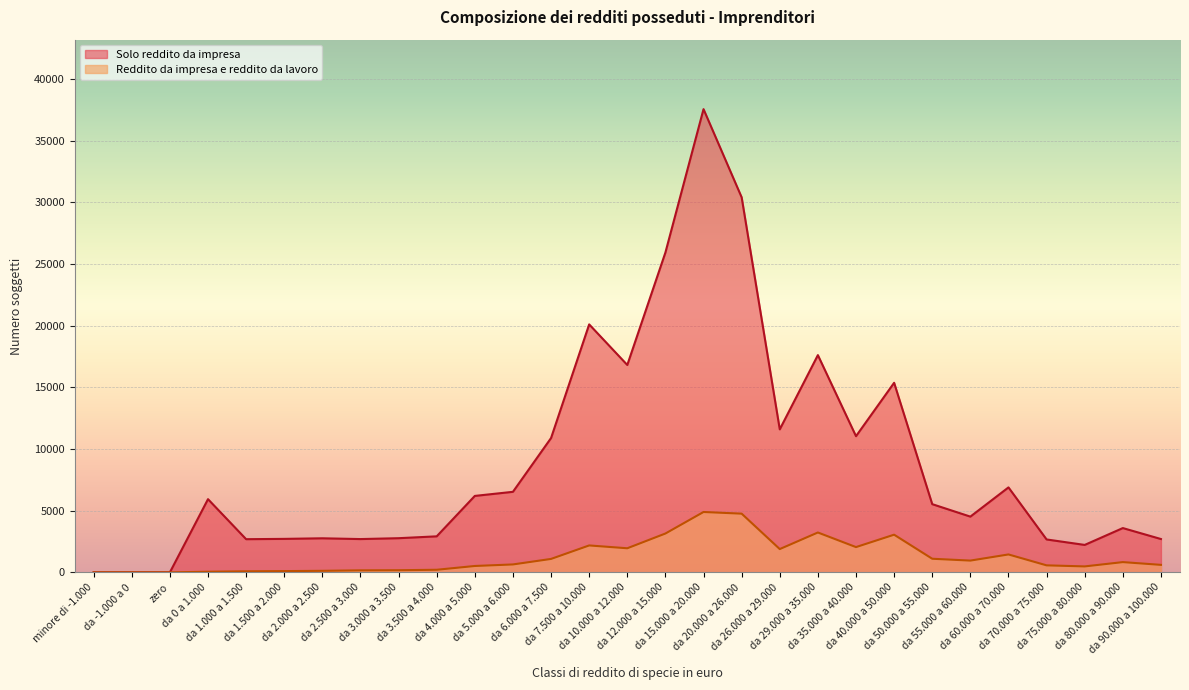

Where does the Reddito da impresa e reddito da lavoro series first go above 642?

da 6.000 a 7.500